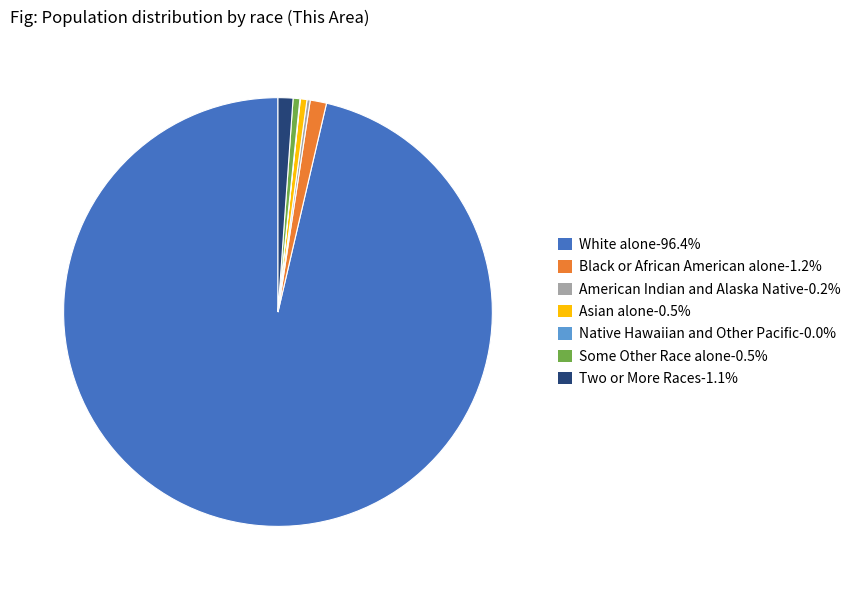

Is there any slice that represents more than half of the pie?

Yes